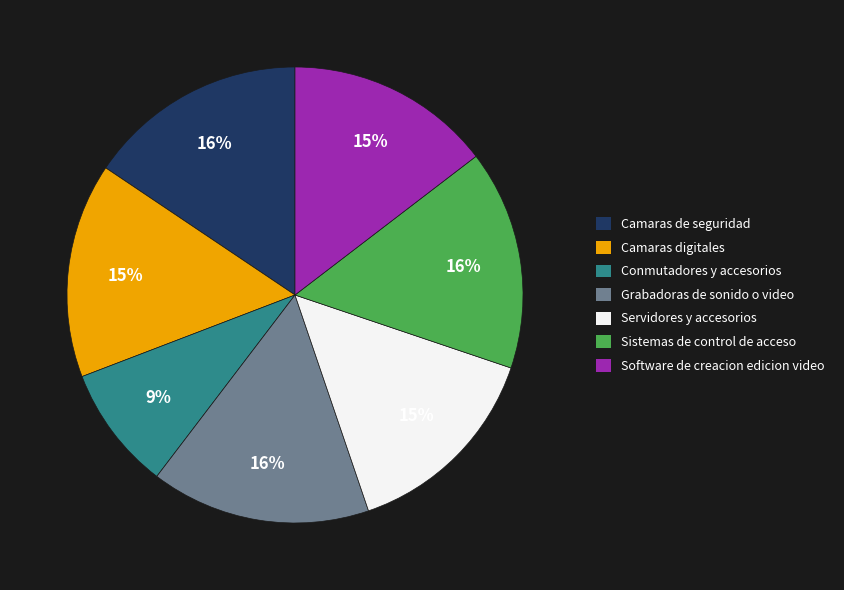

Is there a majority slice in this chart?

No